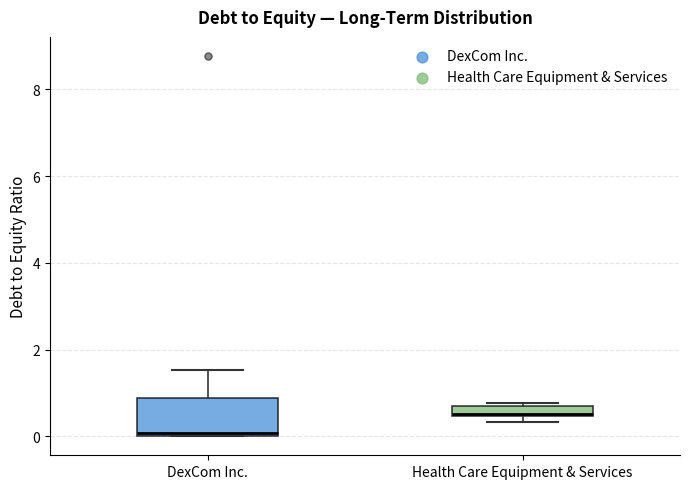

Which box's median line is the lowest?

DexCom Inc.